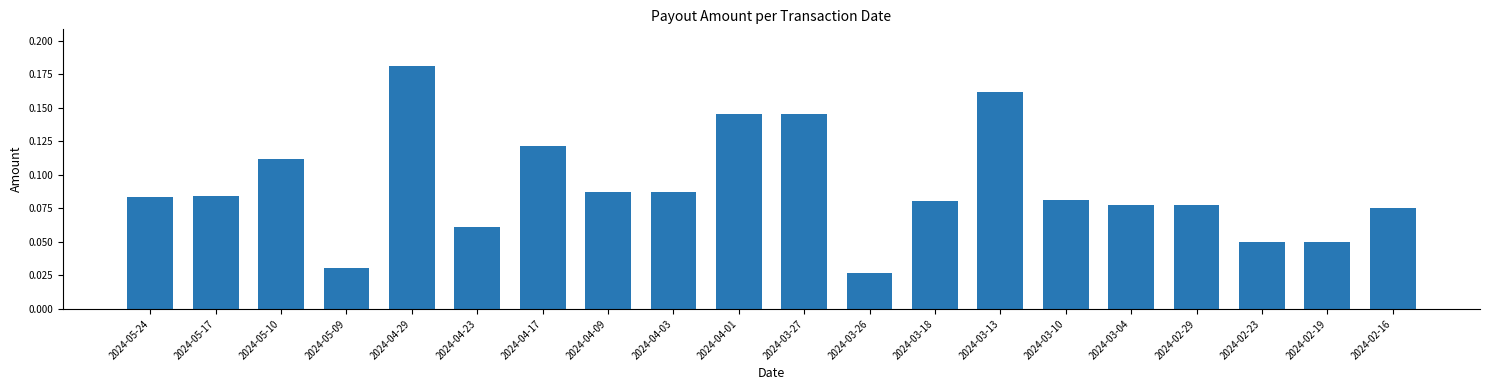

What is the label of the 20th bar from the left?

2024-02-16